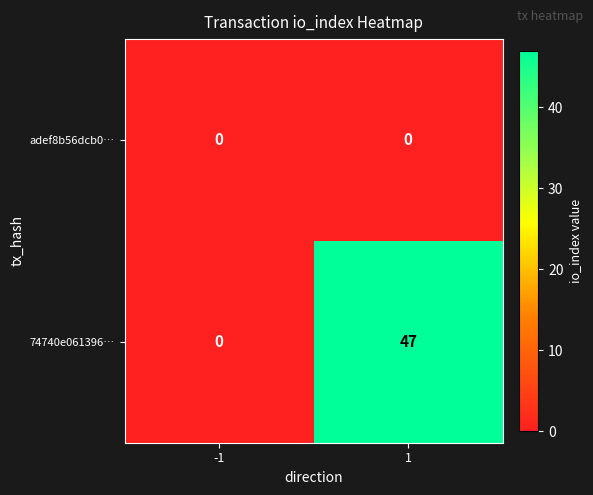

Is it true that adef8b56dcb0… equals 0 at -1?

True